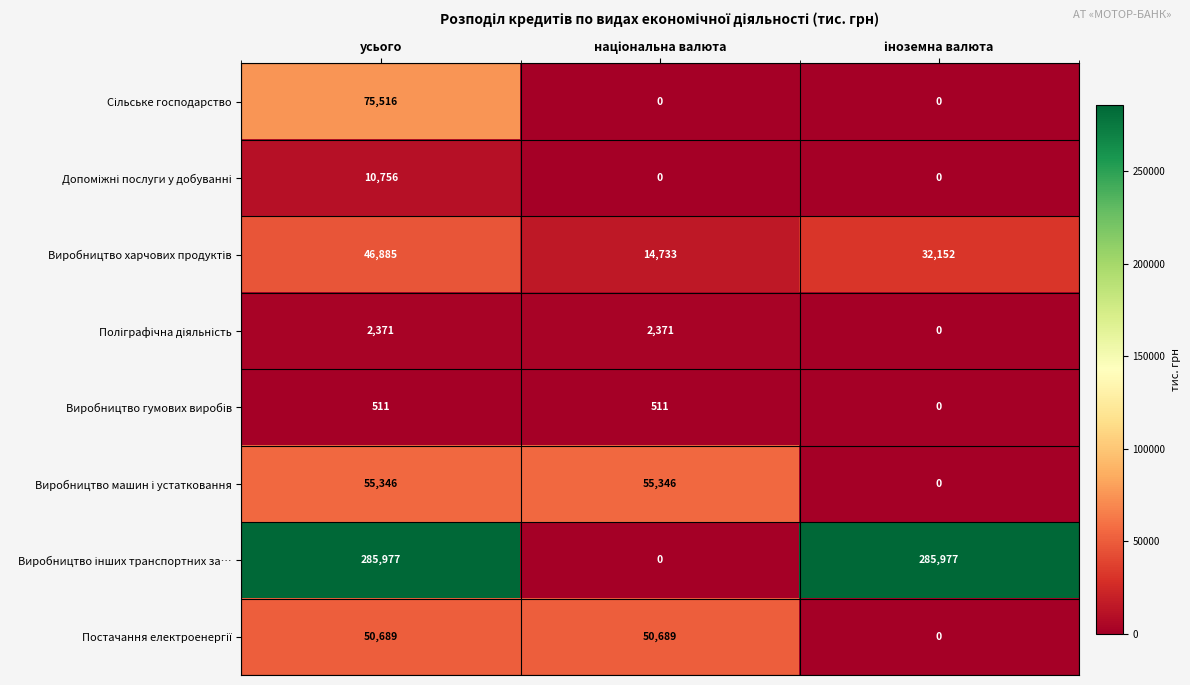

What is the greatest value displayed?

285977